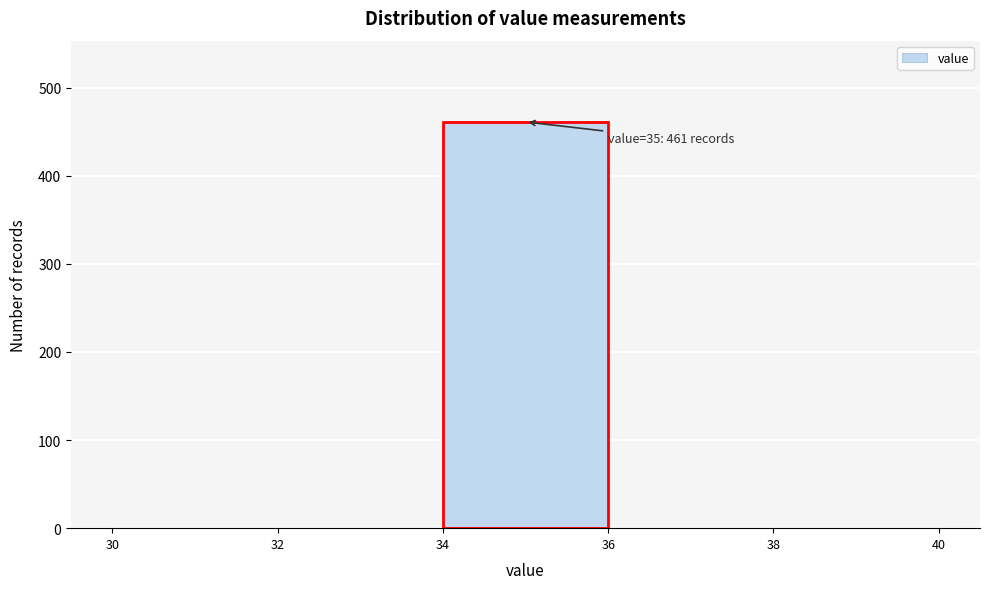

Over which range of the x-axis is the bar tallest?

34 to 36